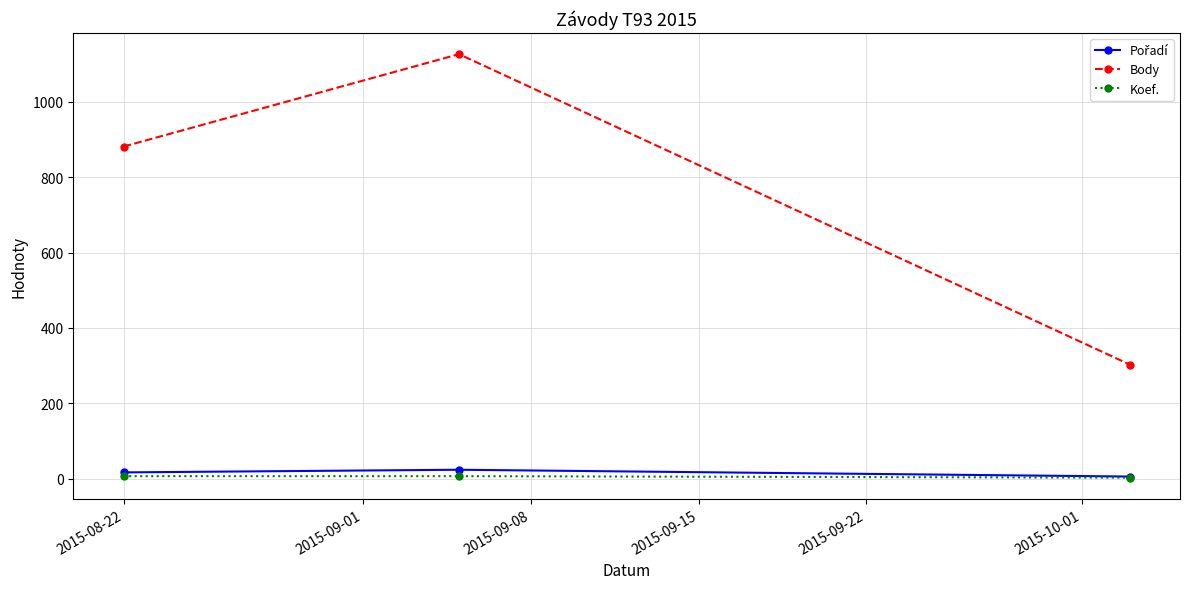

List the series in order of their peak value, lowest first.

Koef., Pořadí, Body